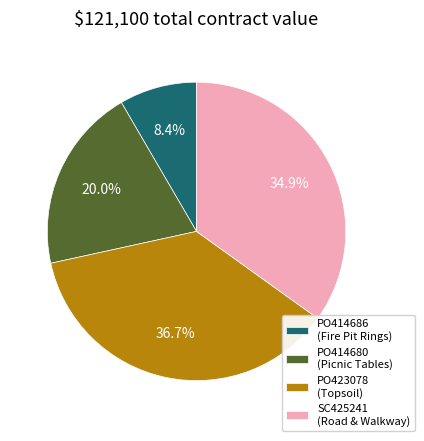

To the nearest percent, what is the average slice percentage?

25%